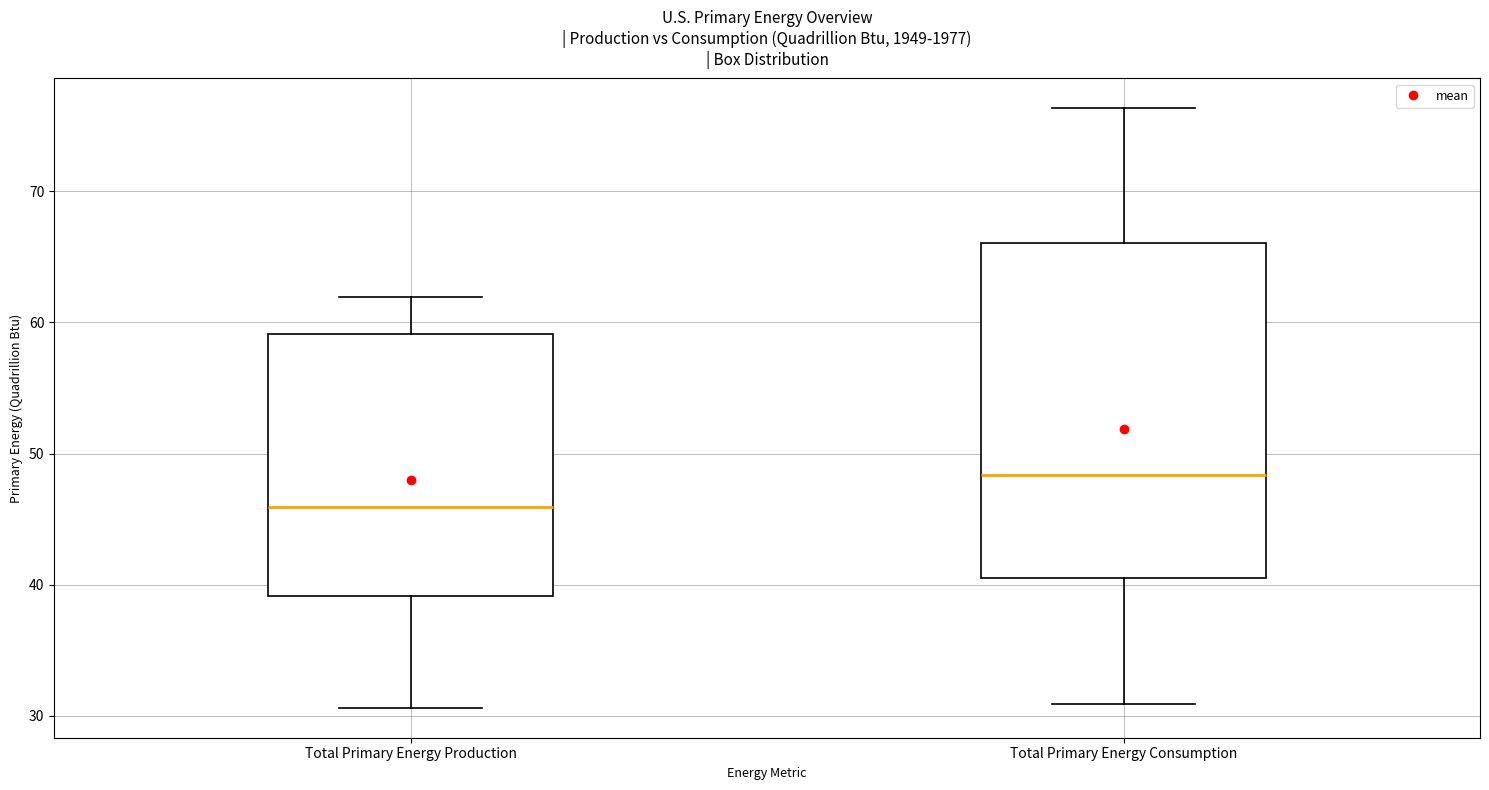

Which box is the tallest, from its lower edge to its upper edge?

Total Primary Energy Consumption